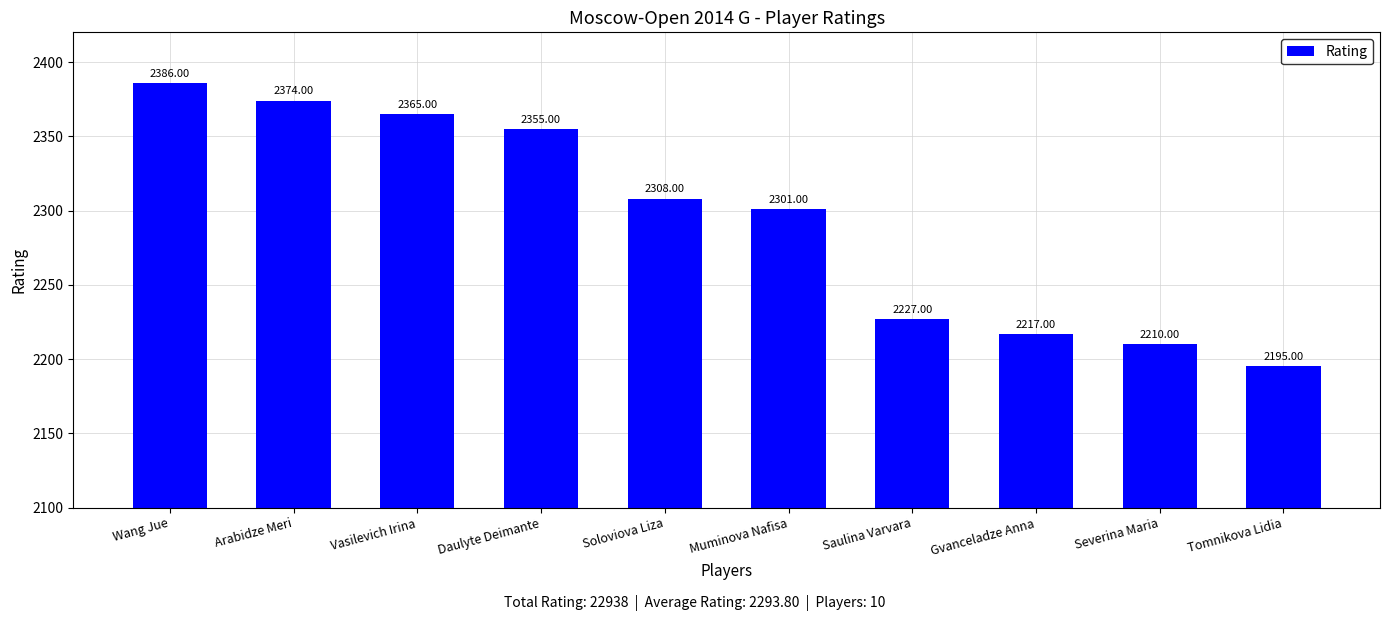

At which category does the chart reach its minimum across all series?

Tomnikova Lidia